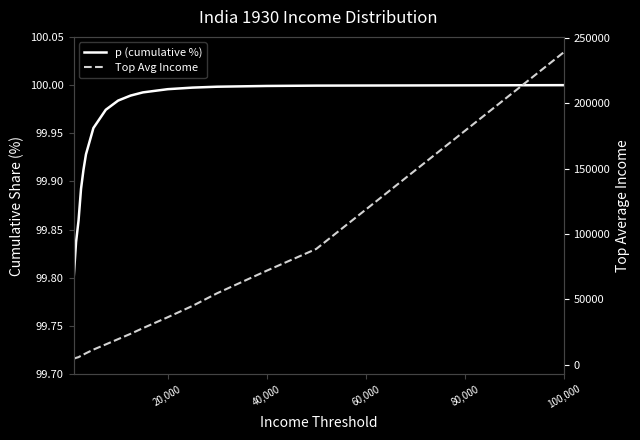

What is the difference between the p (cumulative %) values at 60,000 and 14?

0.1